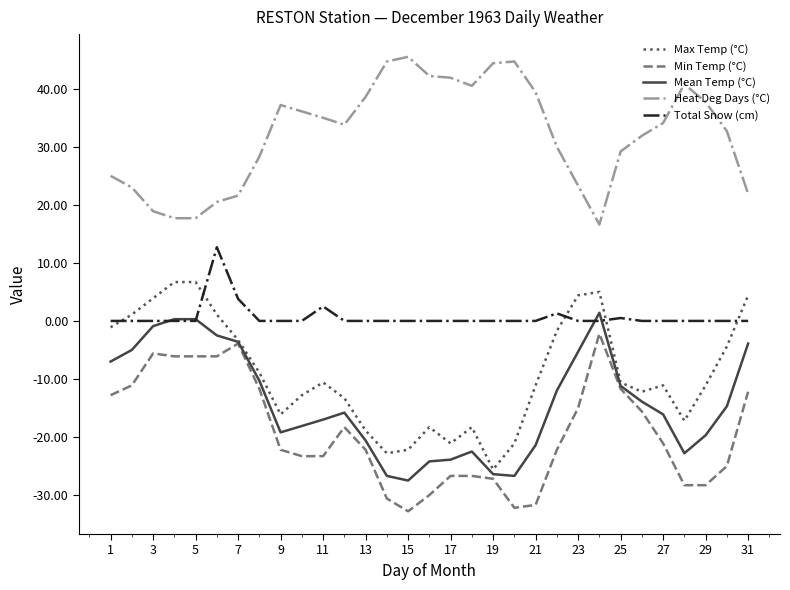

How many series are shown in this chart?

5